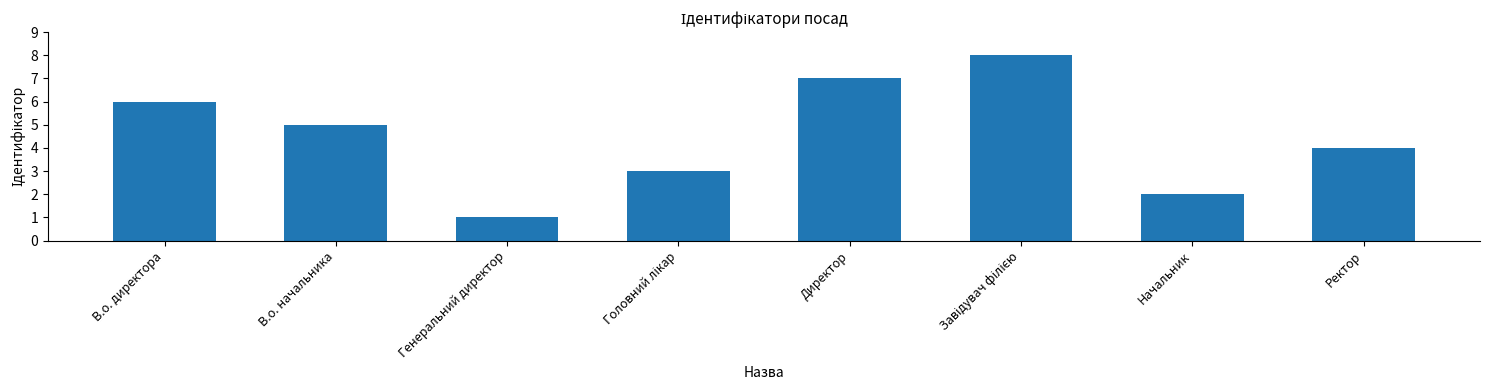

Reading left to right, list all the values displayed in this chart.

6	5	1	3	7	8	2	4